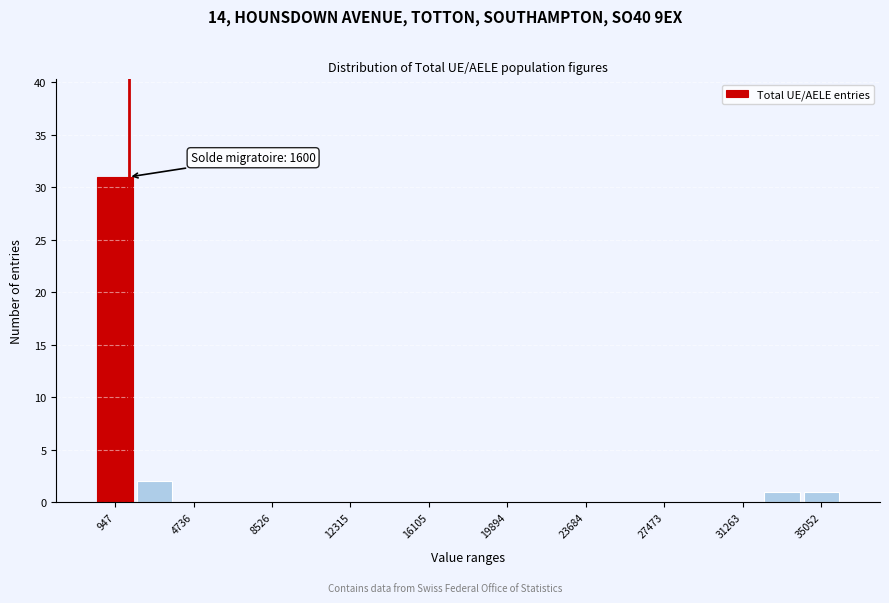

Read against the x-axis, roughly where is the centre of the tallest bar?

1000